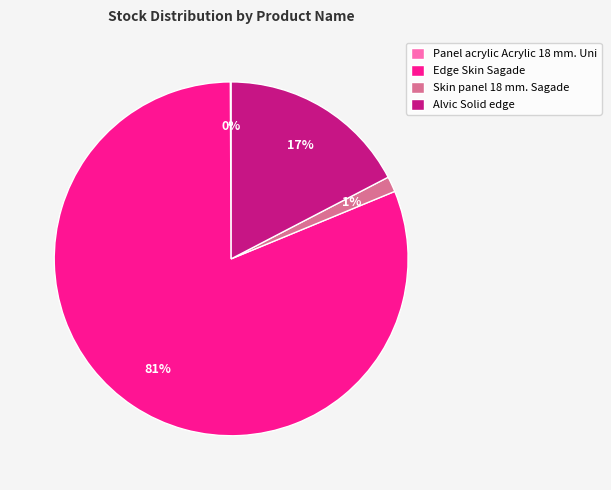

Do Edge Skin Sagade and Alvic Solid edge together represent more than half of the pie?

Yes